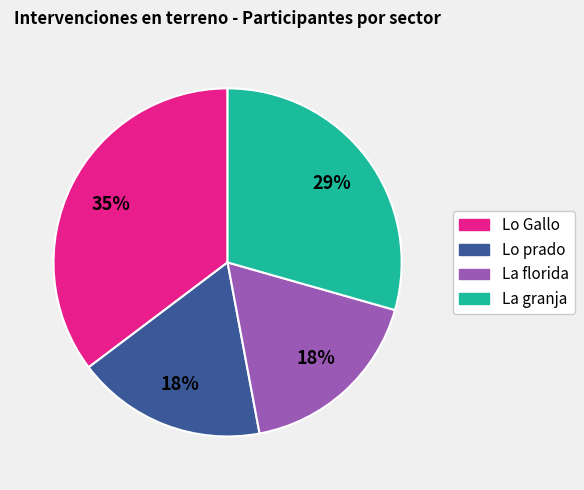

Is there any slice that represents more than half of the pie?

No